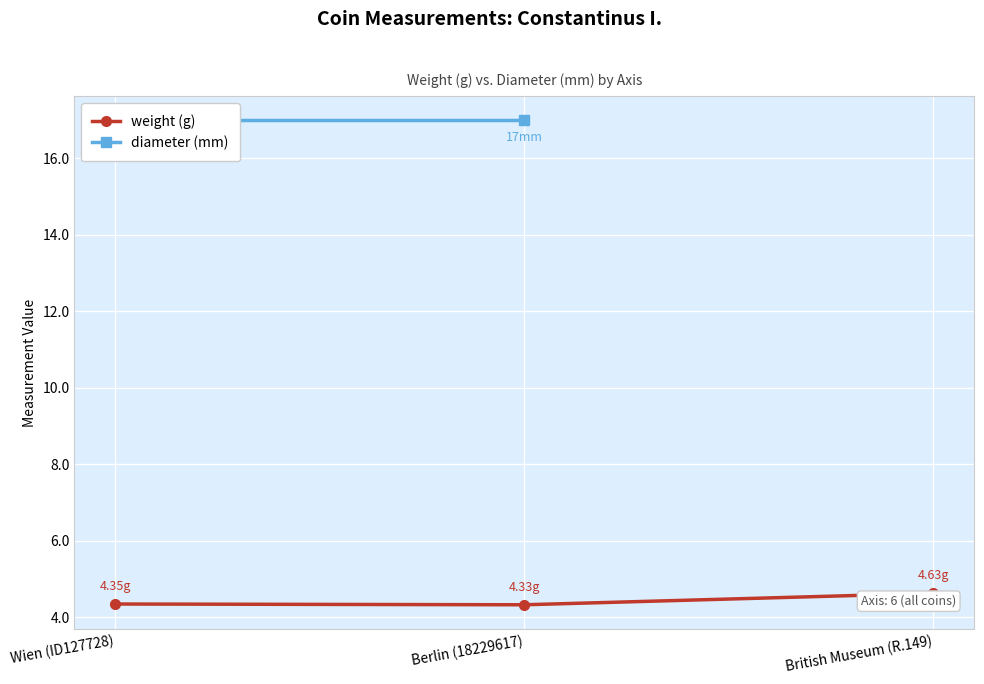

What is the highest value of the weight (g) series?

4.6